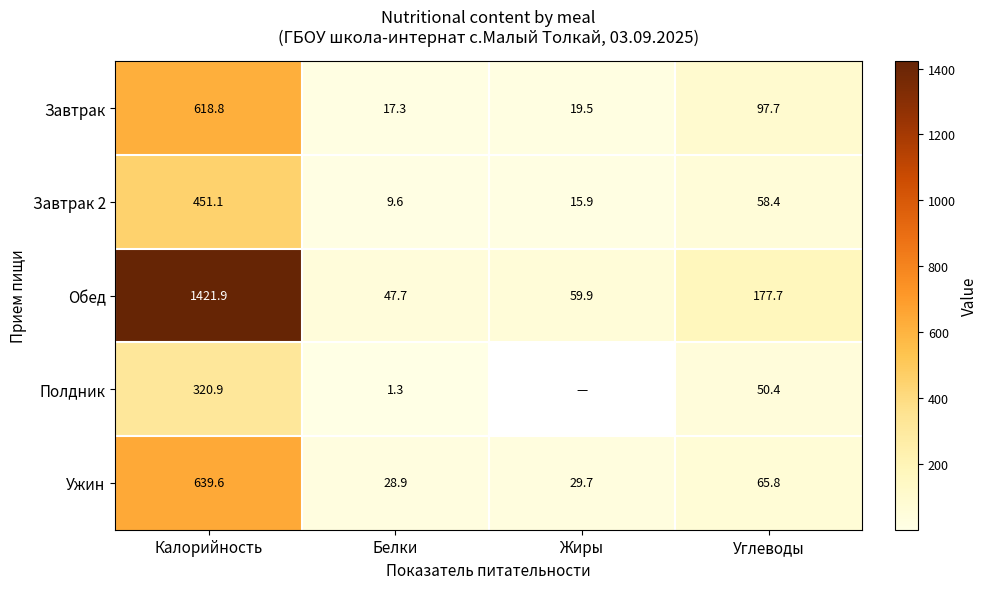

At which label does Завтрак 2 reach its peak?

Калорийность